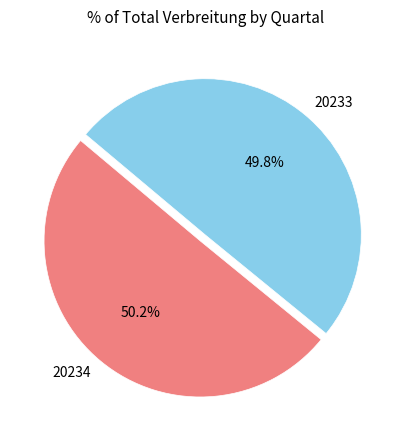

To the nearest percent, what percentage of the pie is 20233?

50%